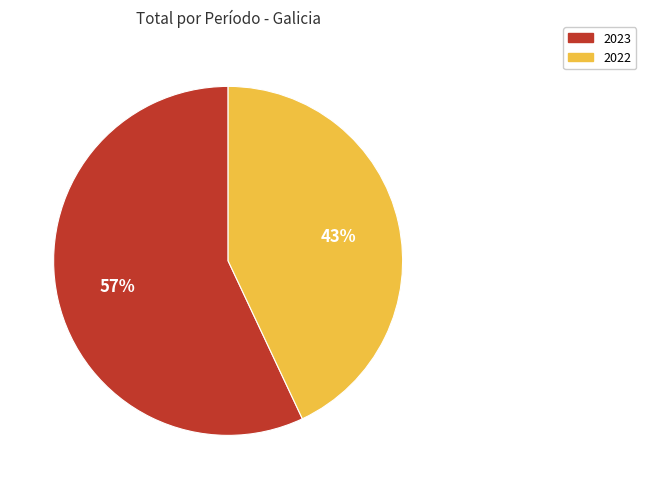

Does 2023 represent more than half of the total?

Yes